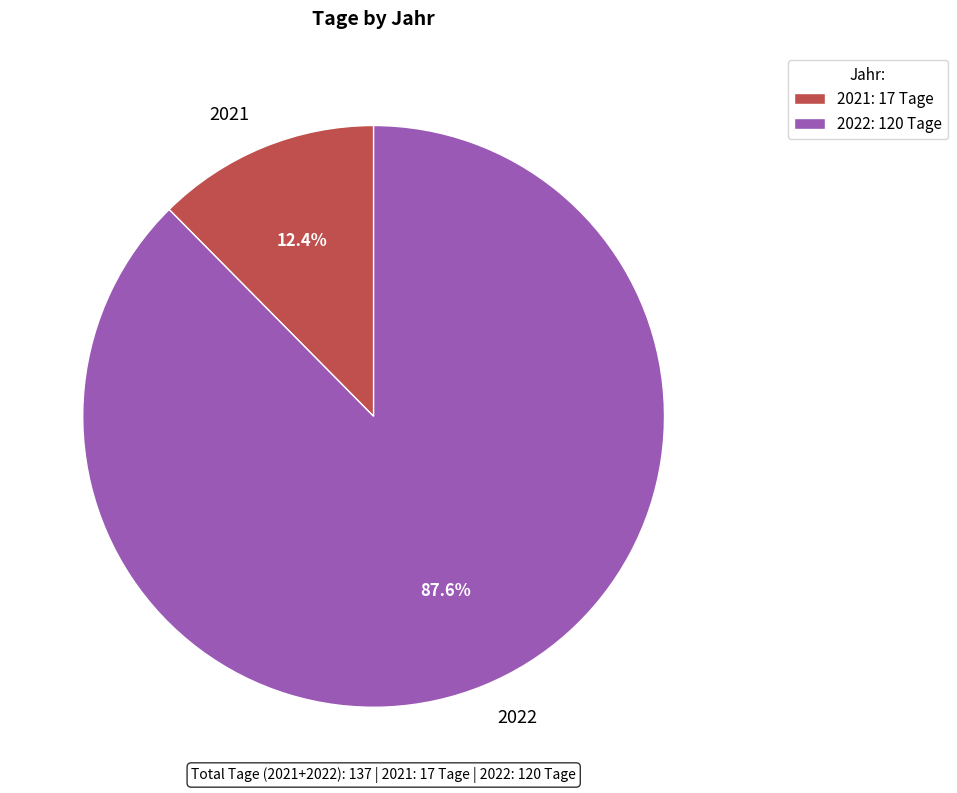

Is it true that 2022 is 88% of the pie?

True